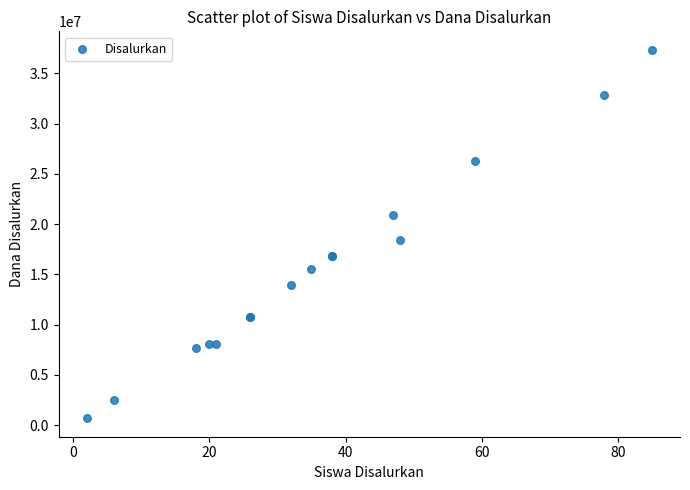

What Y value in the scatter plot is closest to 19012500?

18450000